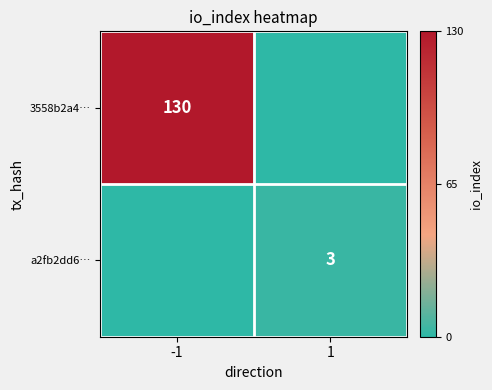

The value of 3558b2a4… at -1 is 195. True or false?

False